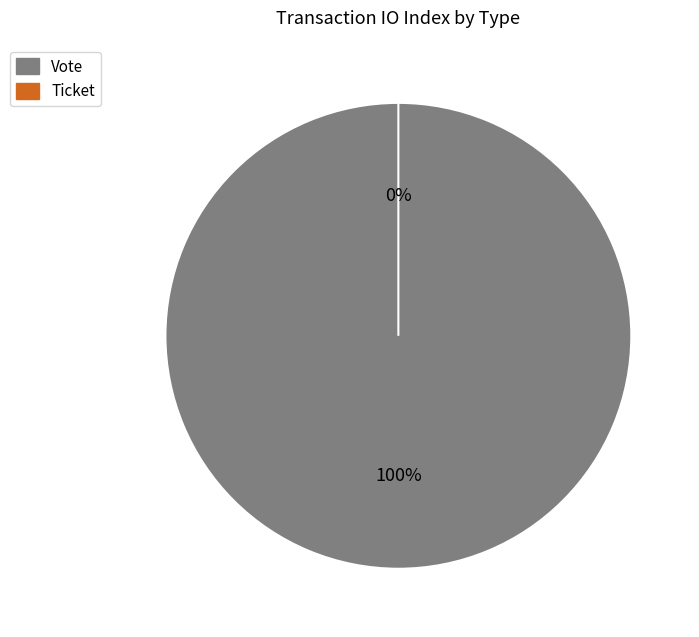

Which slice is the smallest?

Ticket